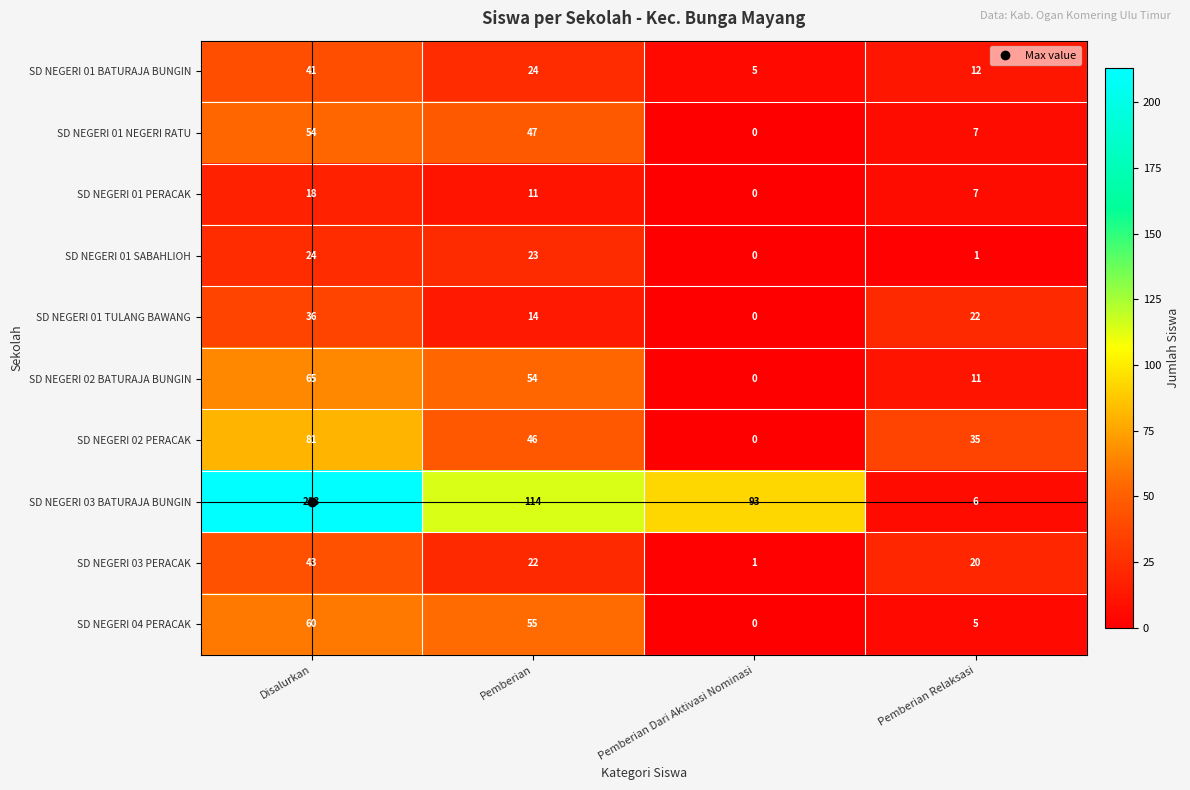

At how many categories does at least one series exceed 31?

4